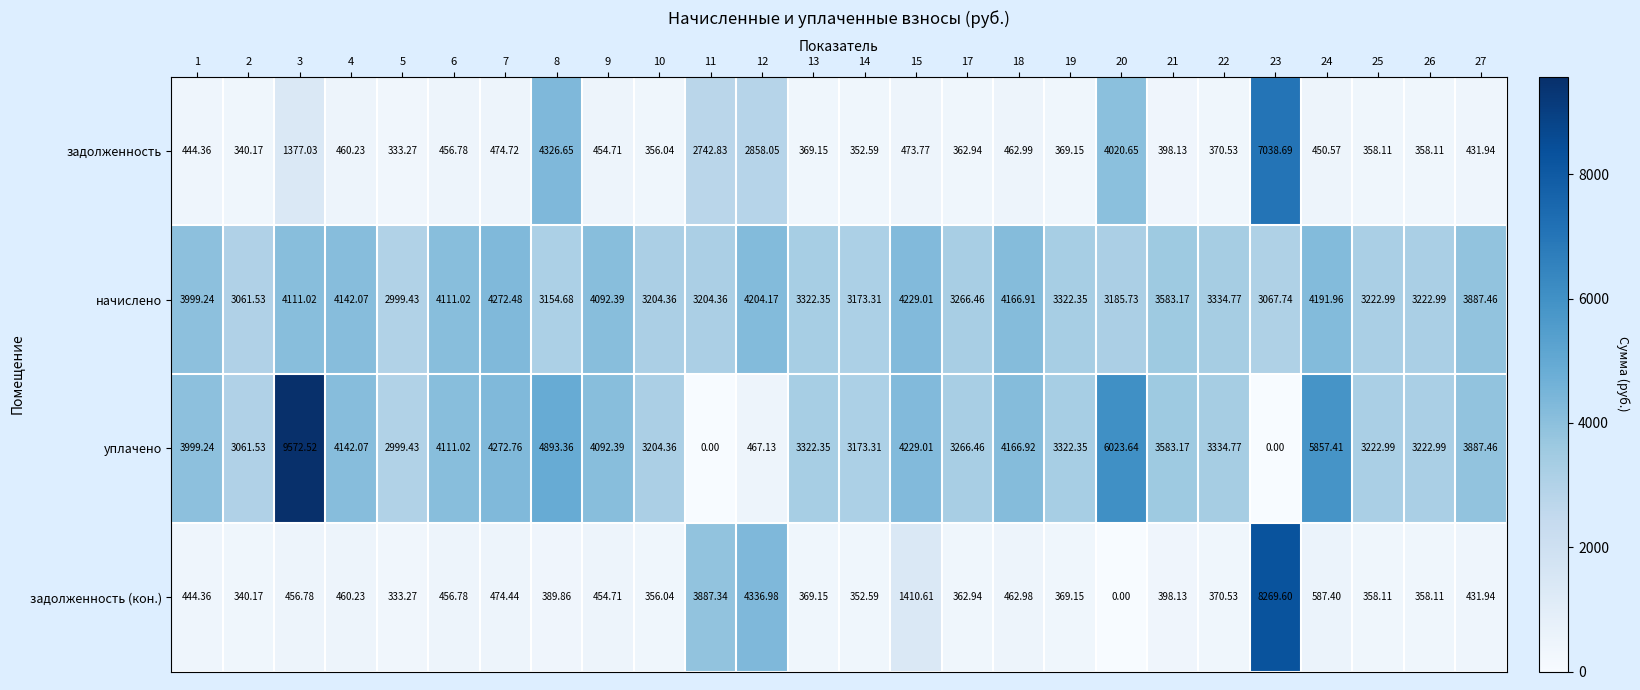

Is the value of задолженность at 5 greater than the value of начислено at 6?

No